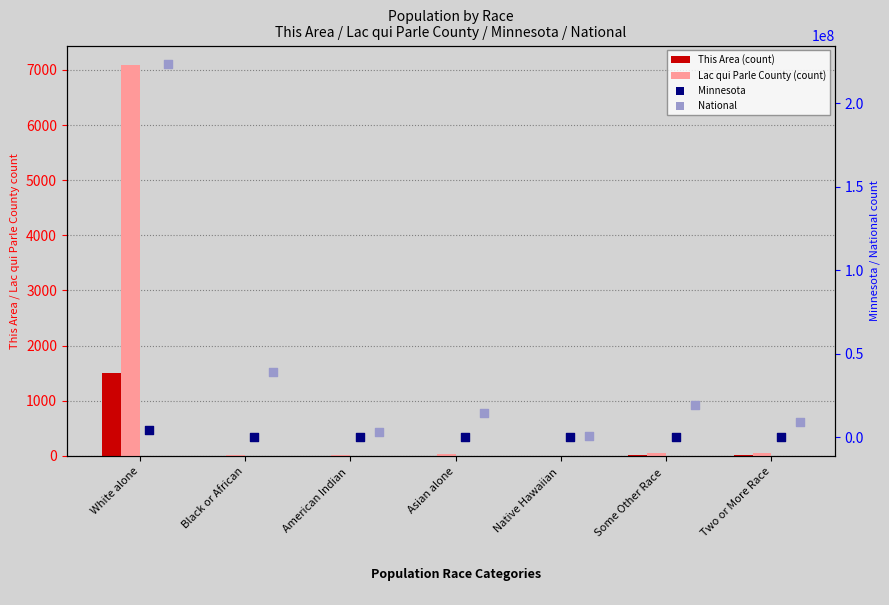

At which category is the sum across all series the highest?

White alone